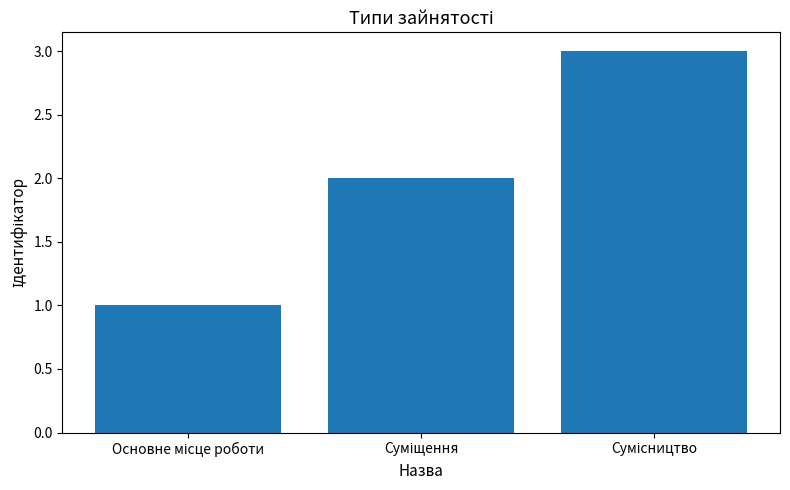

What is the maximum value shown in the chart?

3